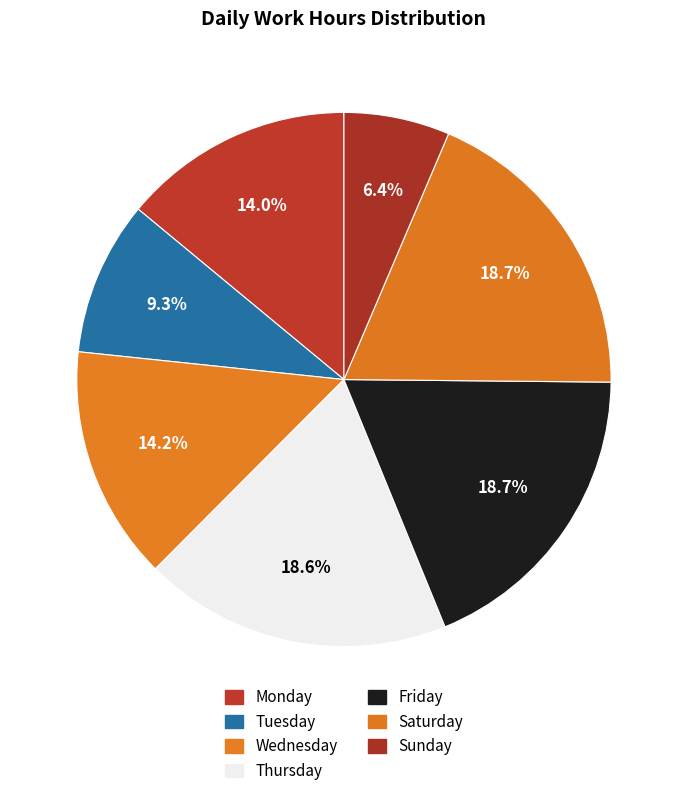

How many slices are in this pie chart?

7